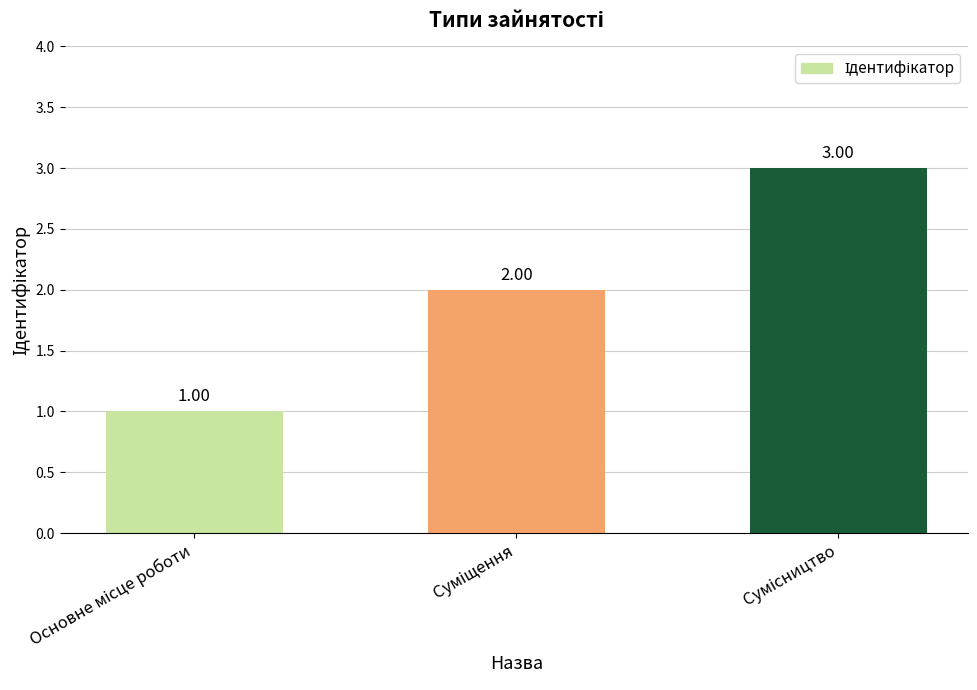

What is the greatest value displayed?

3